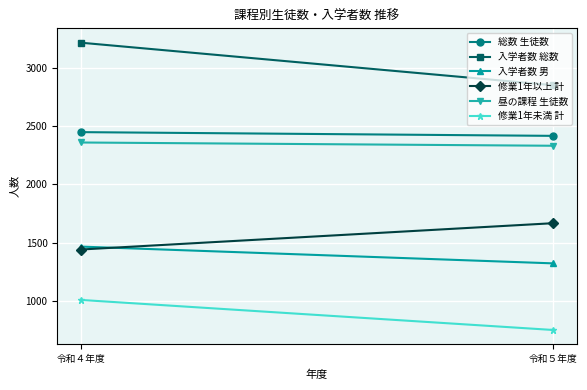

What is the sum of all 修業1年以上 計 values?

3108